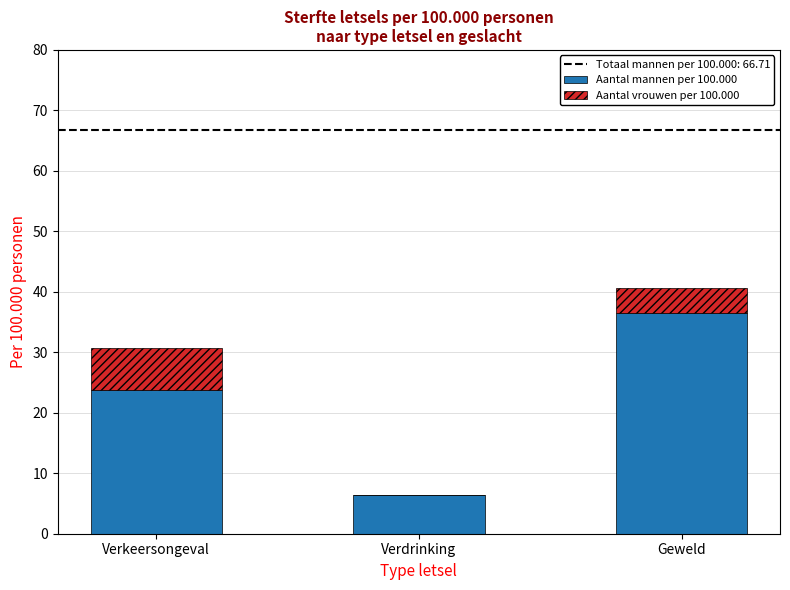

At which category is the sum across all series the highest?

Geweld